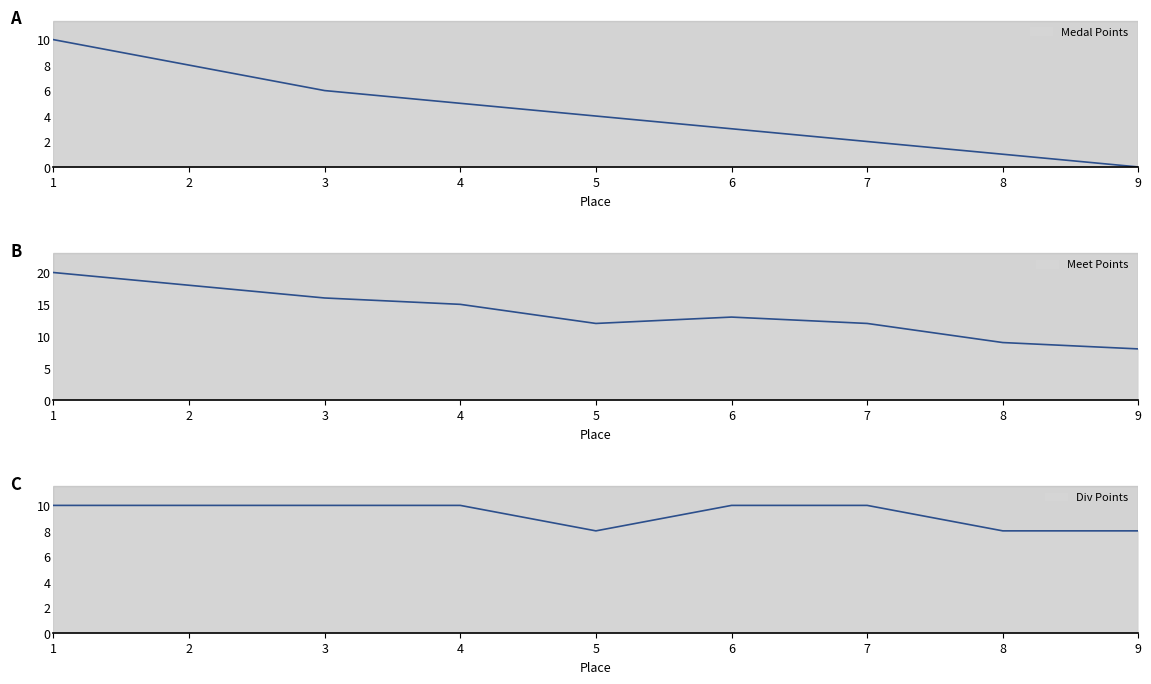

What is the sum of all Div Points values?

84